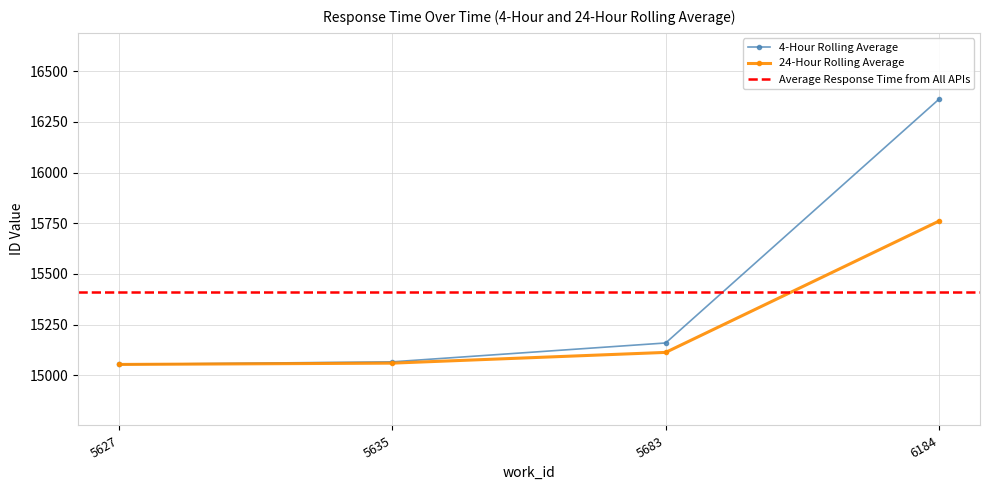

Is it true that 24-Hour Rolling Average equals 15053.0 at 5627?

True